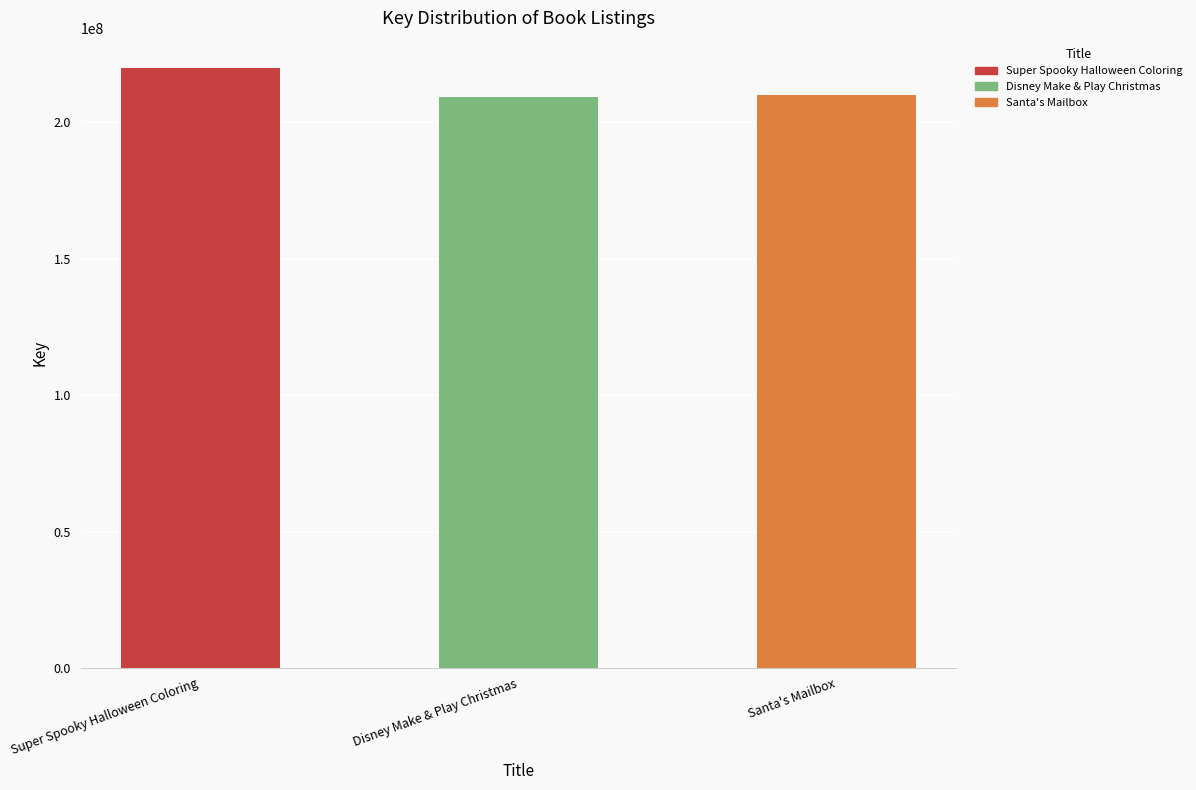

Approximately how many times larger is the value at Santa's Mailbox compared to Disney Make & Play Christmas?

1.0